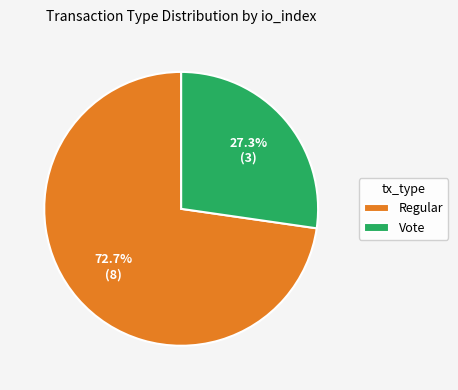

Approximately how many times larger is the value at Regular compared to Vote?

2.7